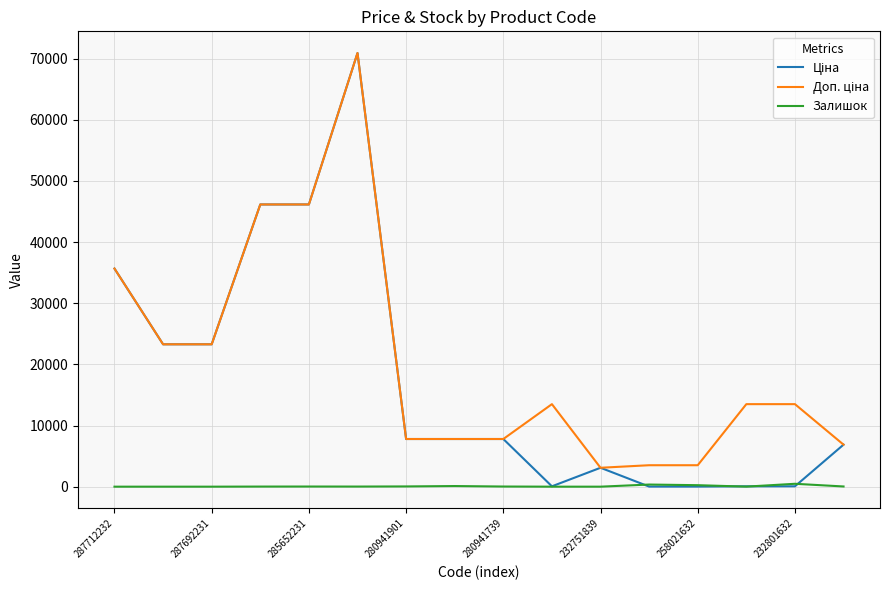

How many lines are shown in the chart?

3